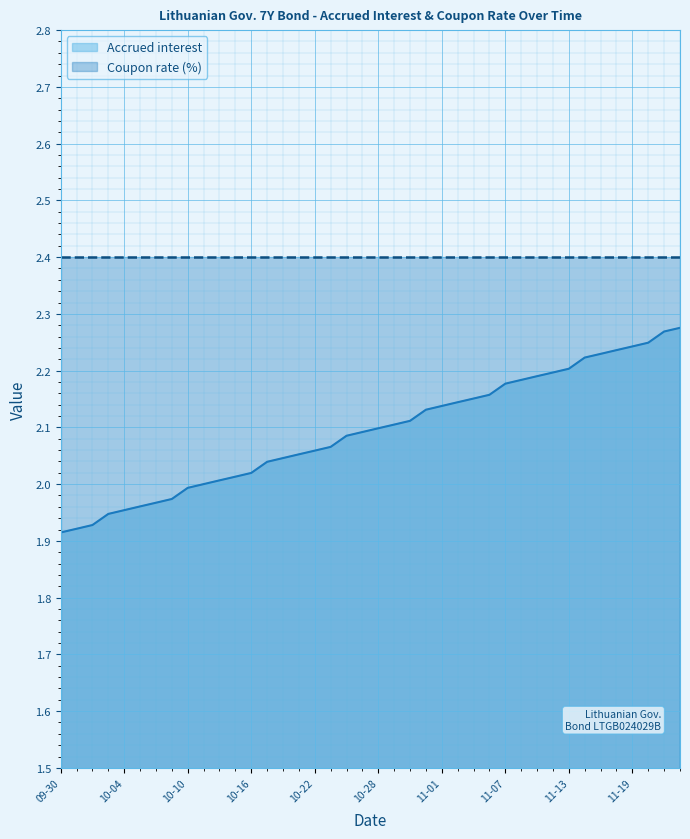

What is the approximate value at 2024-10-17?

2.0